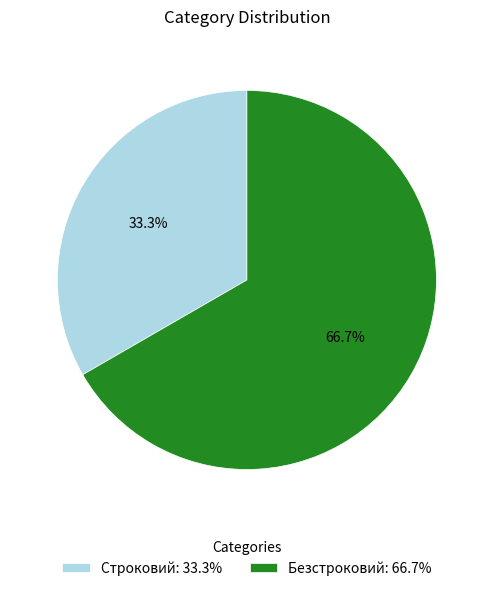

Rank the categories by value from lowest to highest.

Строковий, Безстроковий